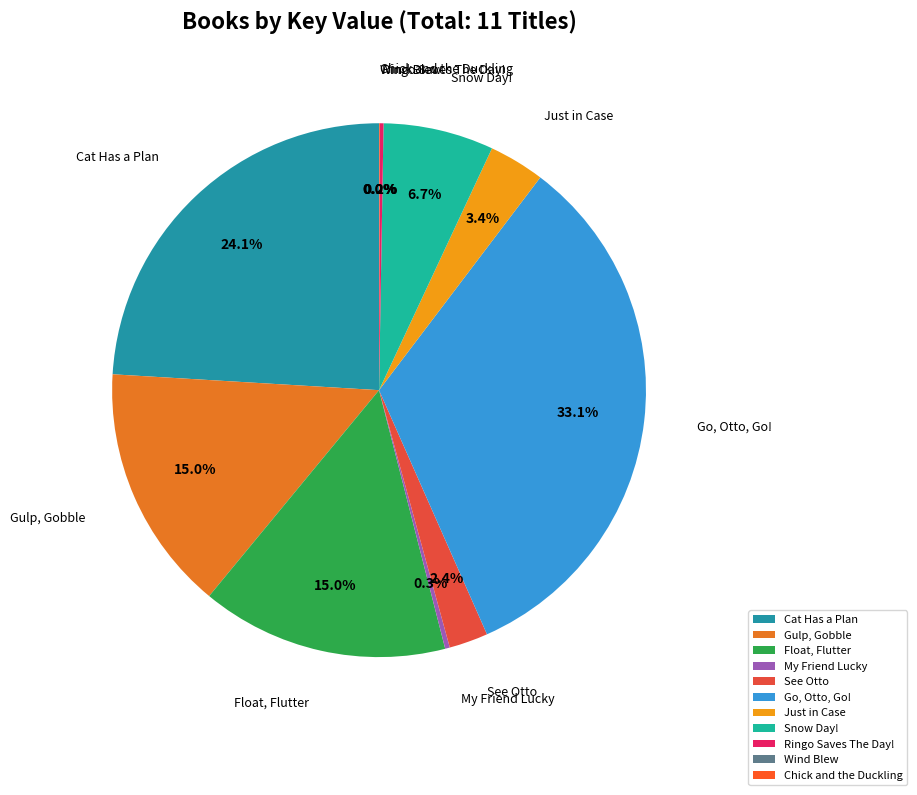

Does Just in Case account for over 50% of the chart?

No